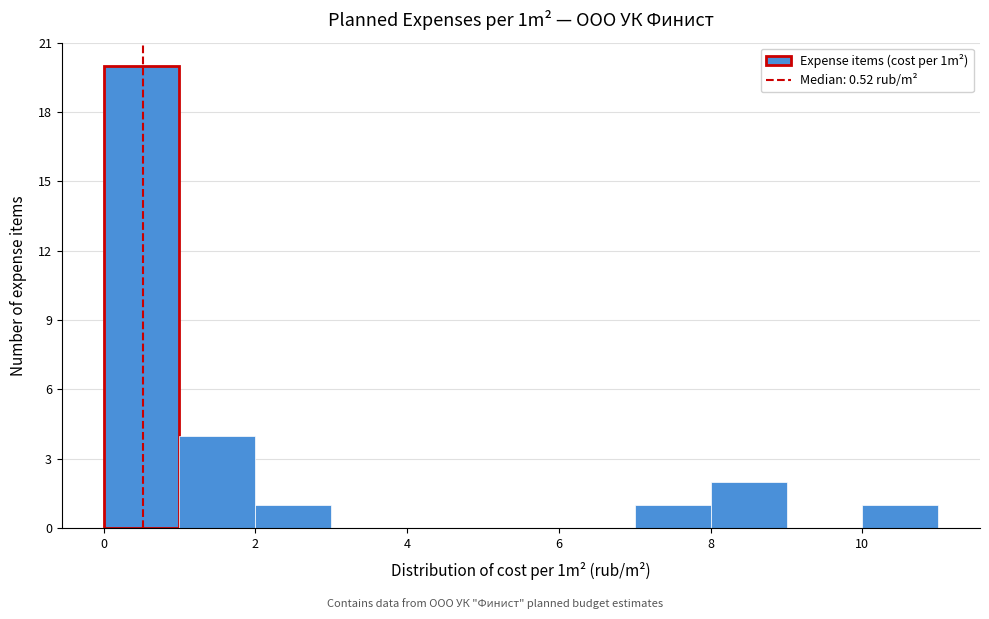

Reading left to right, list every bar in this chart as the range it spans on the x-axis followed by its height. The values are not printed on the chart, so give them approximately, as read against the axis.

0 to 1: 20
1 to 2: 4
2 to 3: 1
3 to 4: 0
4 to 5: 0
5 to 6: 0
6 to 7: 0
7 to 8: 1
8 to 9: 2
9 to 10: 0
10 to 11: 1